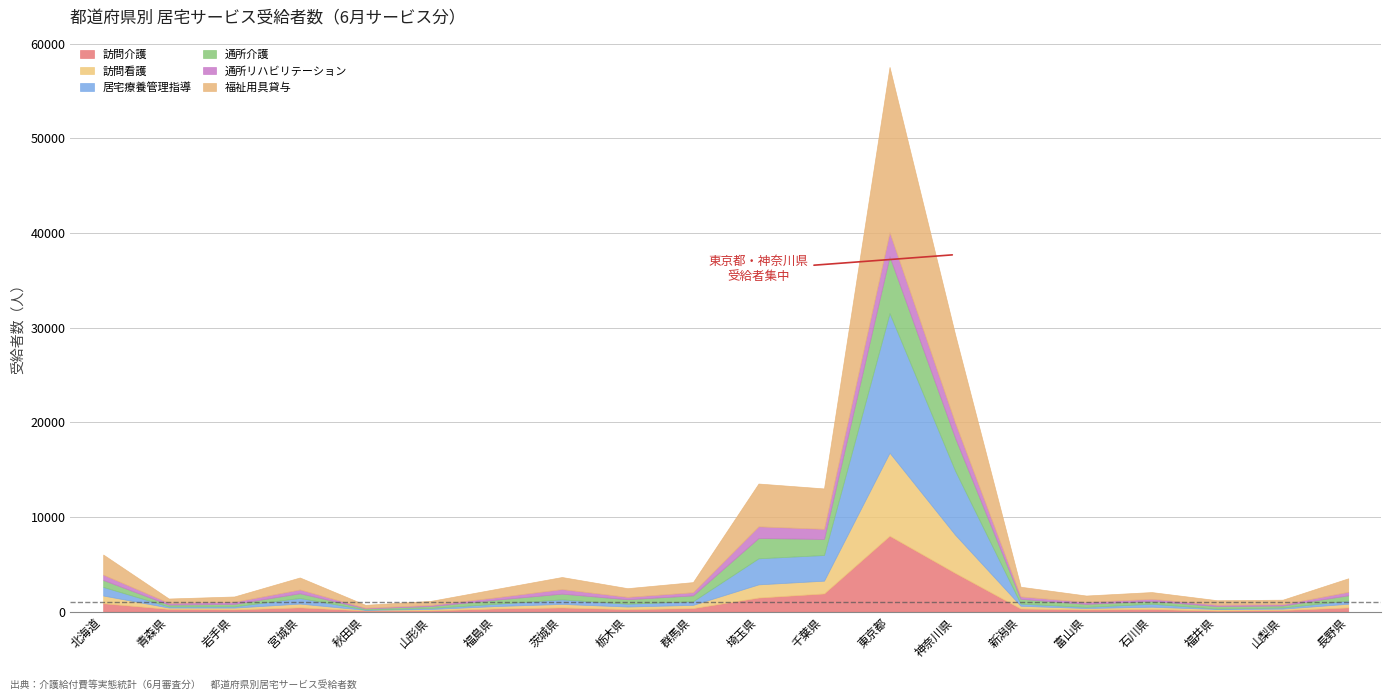

At 新潟県, list the series in order from smallest to largest.

居宅療養管理指導, 通所リハビリテーション, 訪問看護, 訪問介護, 通所介護, 福祉用具貸与